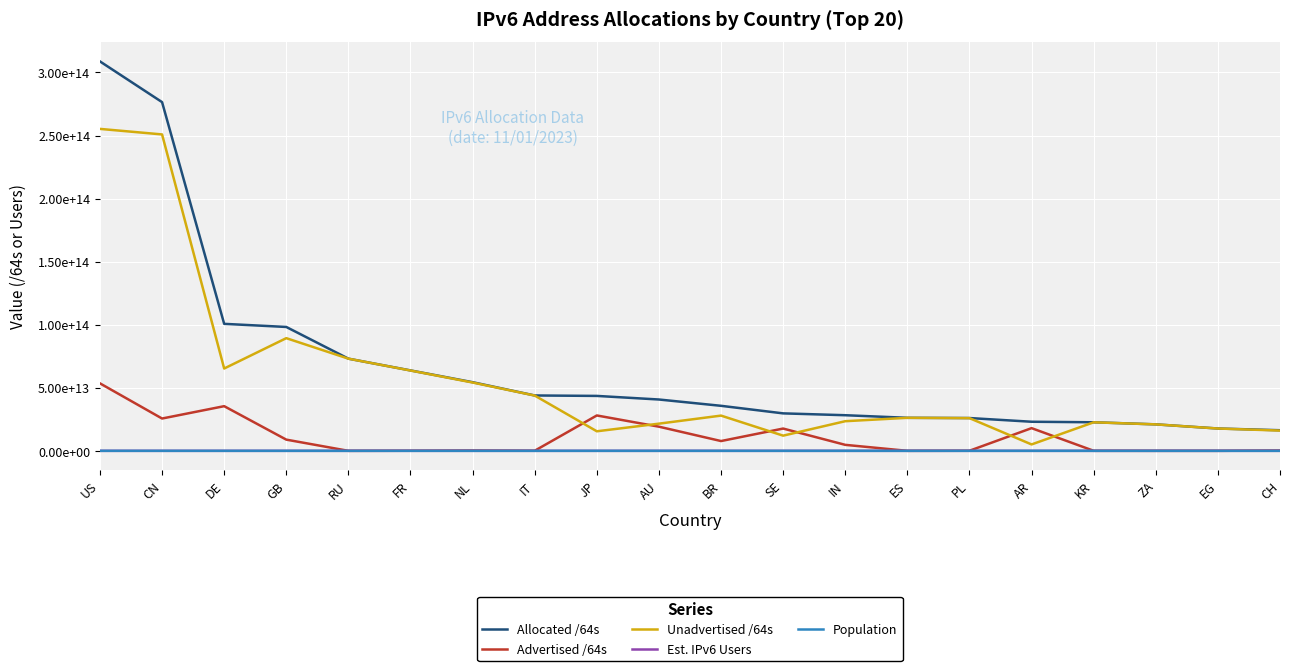

Does the chart have visible grid lines?

Yes